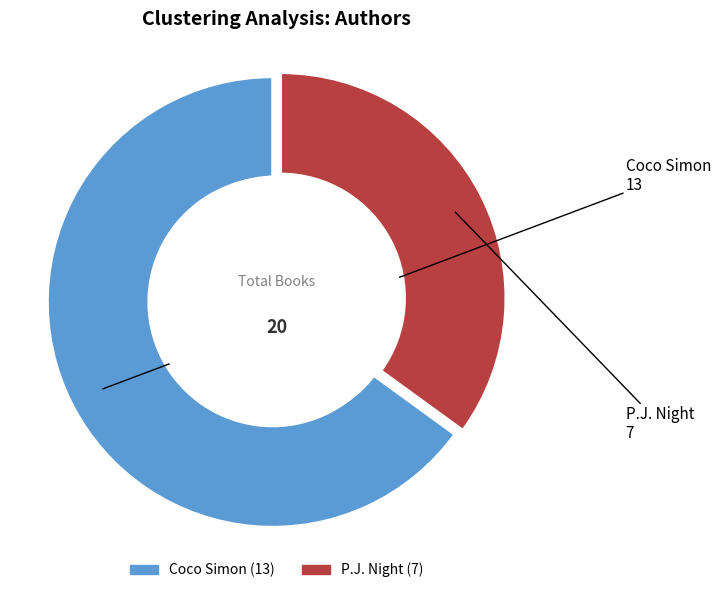

Which category accounts for the majority?

Coco Simon